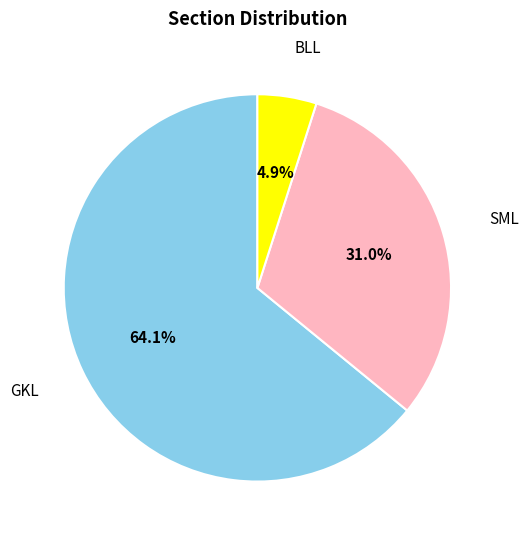

What portion of the pie excludes BLL?

95.1%